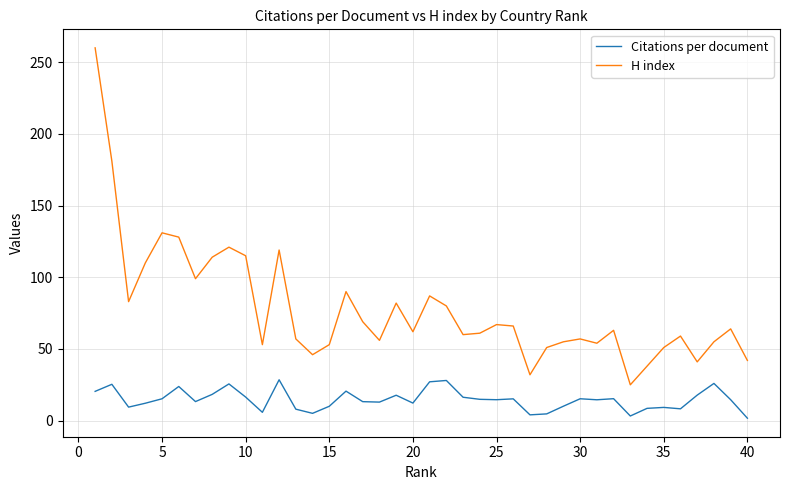

What is the highest value of the Citations per document series?

28.5